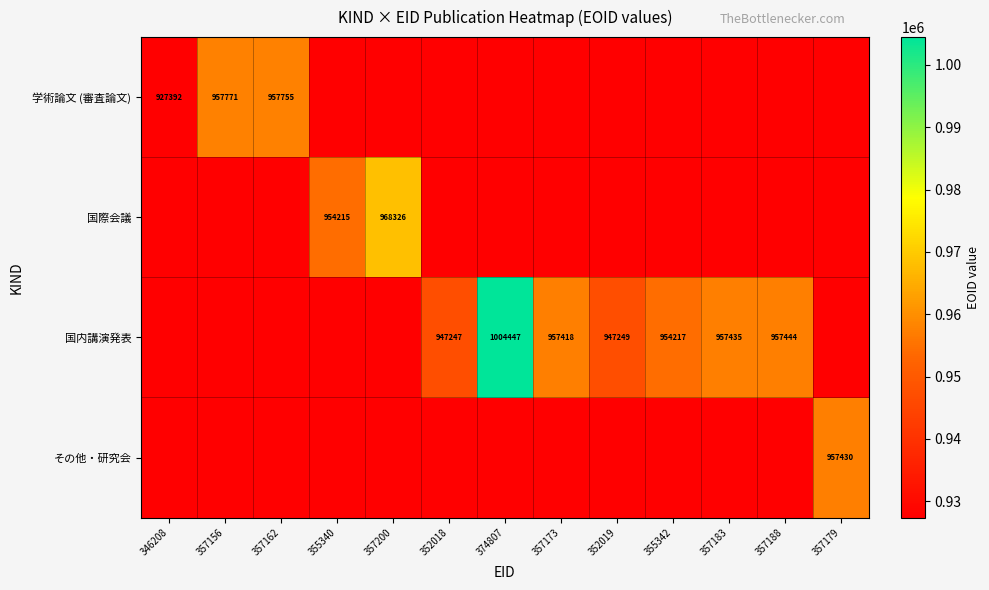

What is the sum of the 国内講演発表 values at 357188 and 357183?

1914879